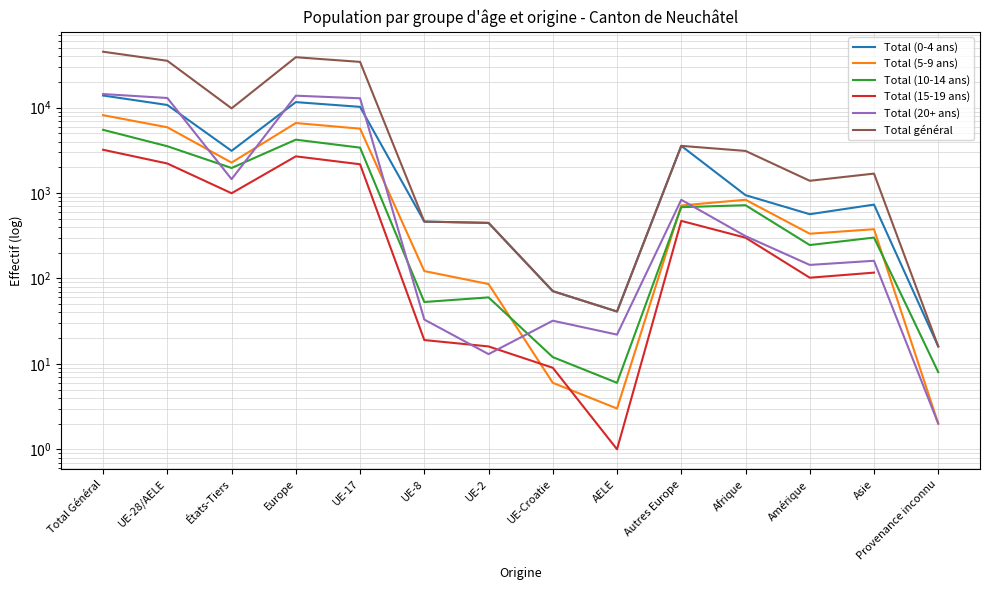

Is the value of Total (20+ ans) at Amérique greater than the value of Total (15-19 ans) at UE-Croatie?

Yes